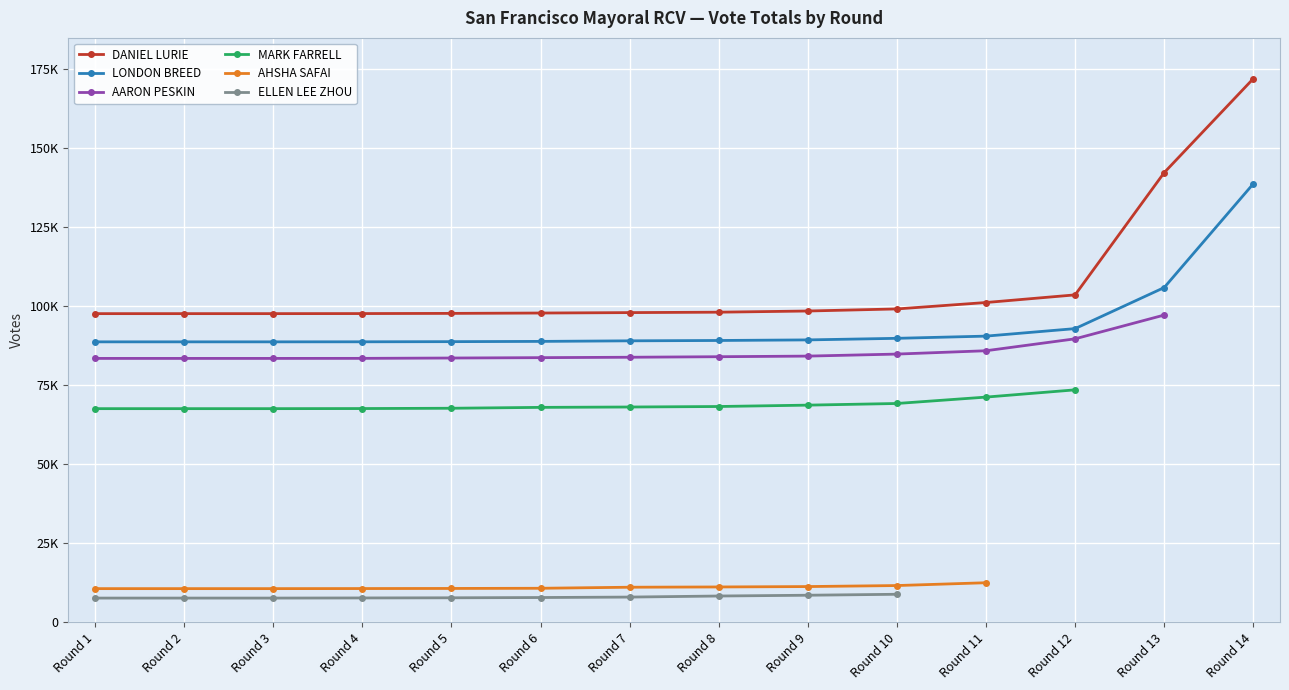

How many lines are shown in the chart?

6